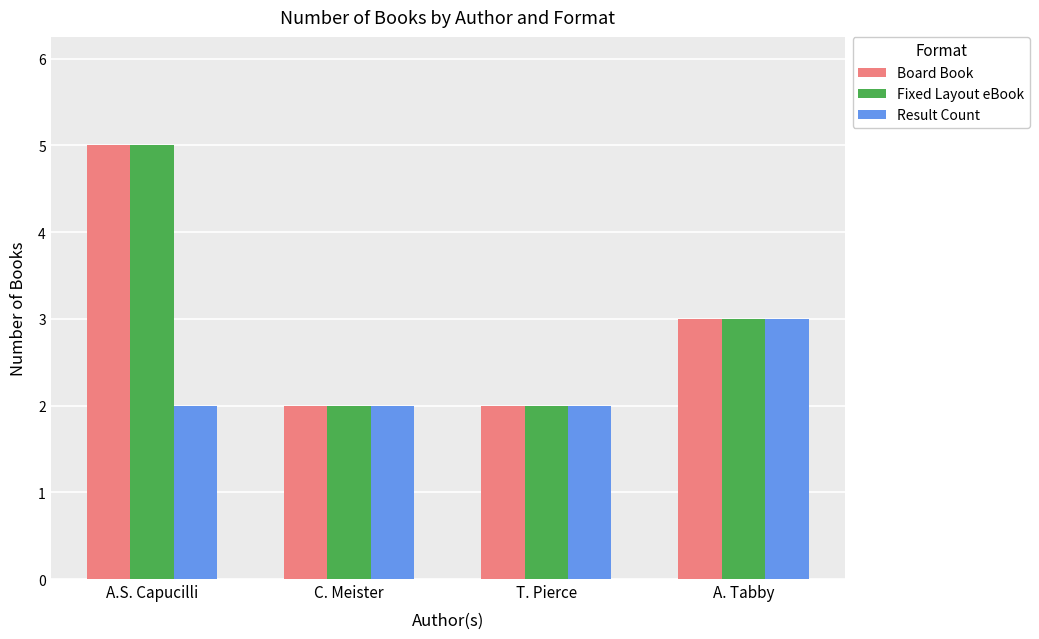

Which category has the highest value in the Result Count series?

A. Tabby